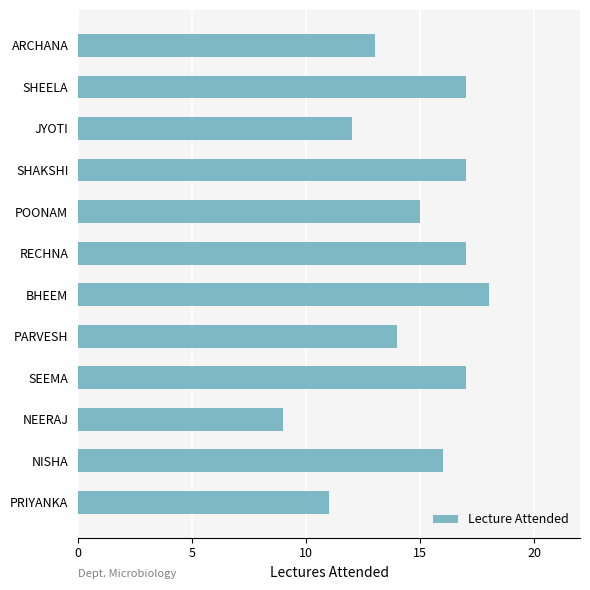

What is the sum of the values at NISHA and JYOTI?

28